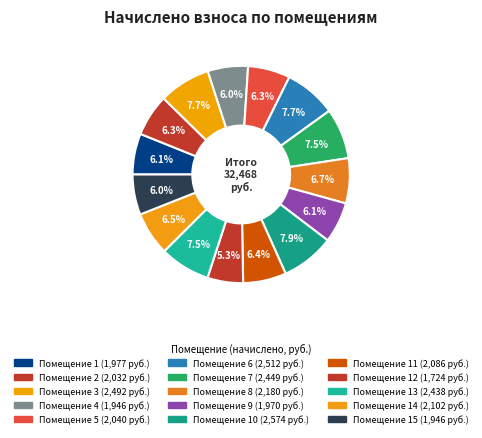

To the nearest percent, what is the average slice percentage?

7%